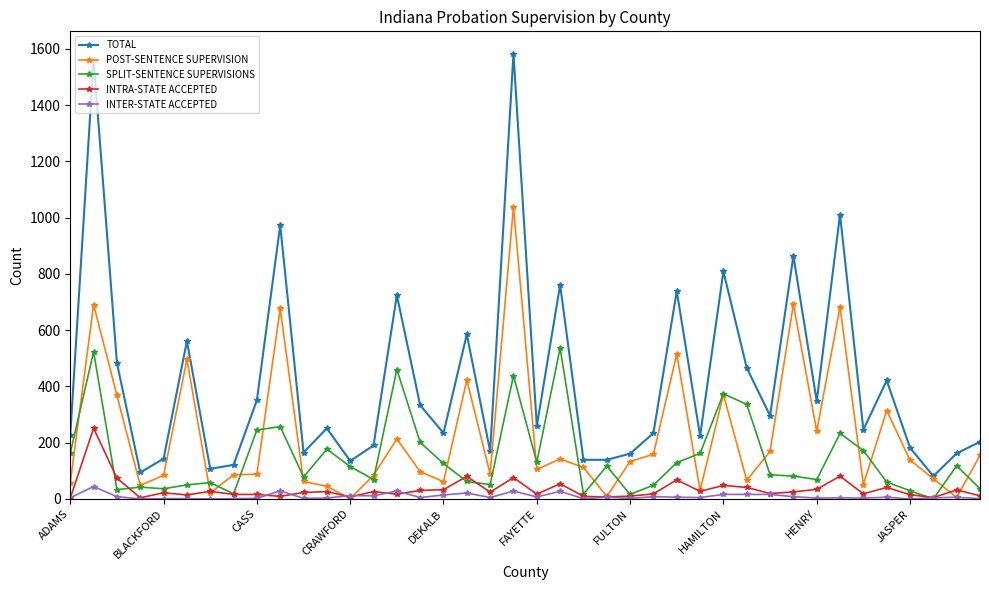

How many values in the INTER-STATE ACCEPTED series are below 6?

20